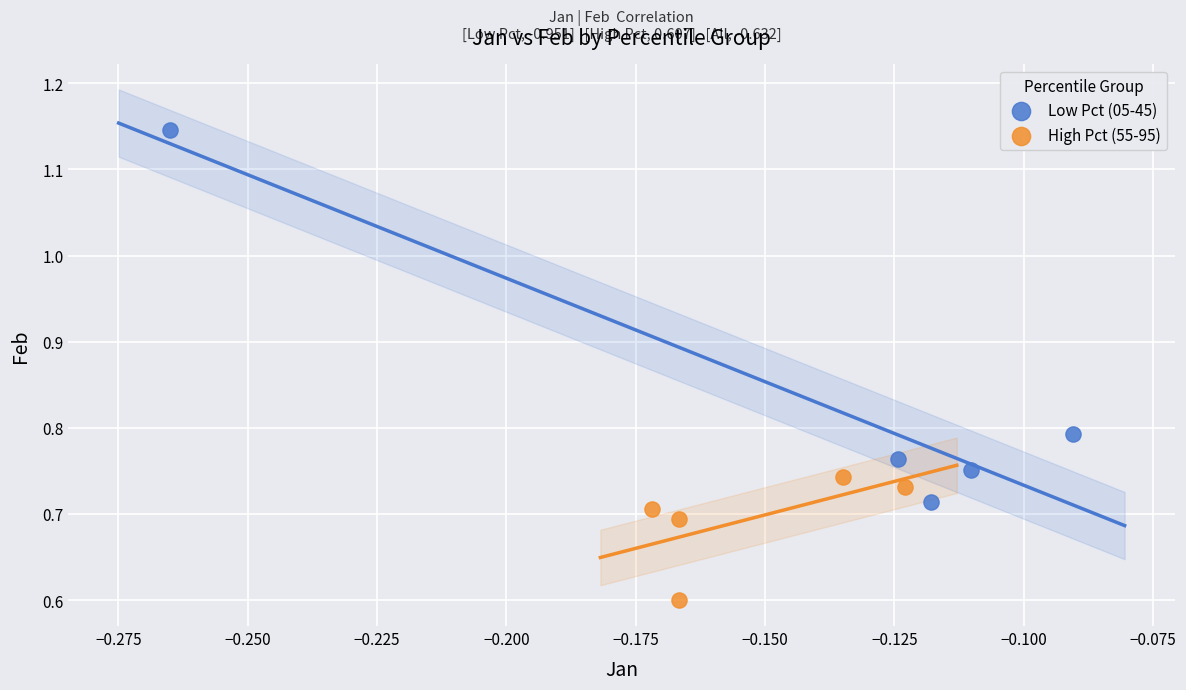

Which series reaches the maximum Y coordinate?

Low Pct (05-45)